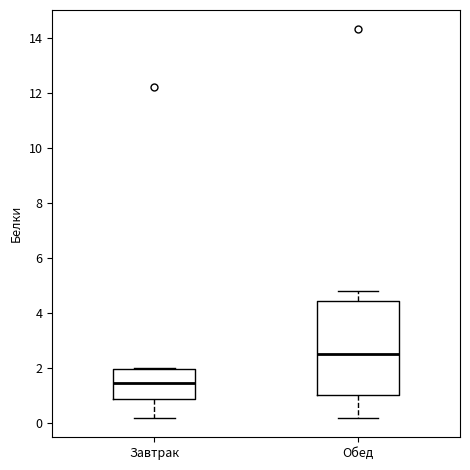

Which box has the lowest median line?

Завтрак